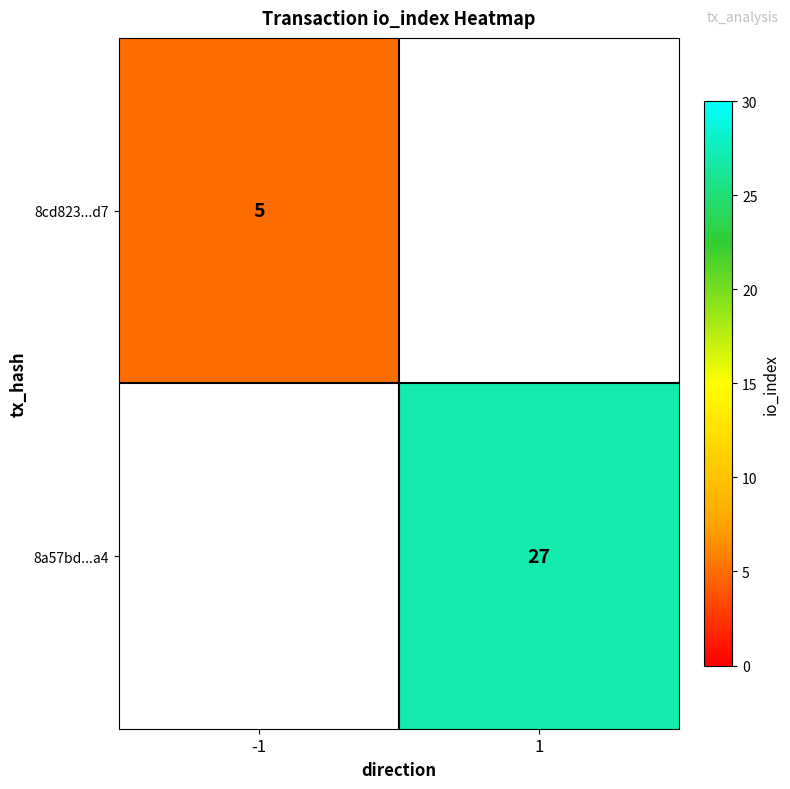

The 8a57bd...a4 series shows 42 at 1. True or false?

False